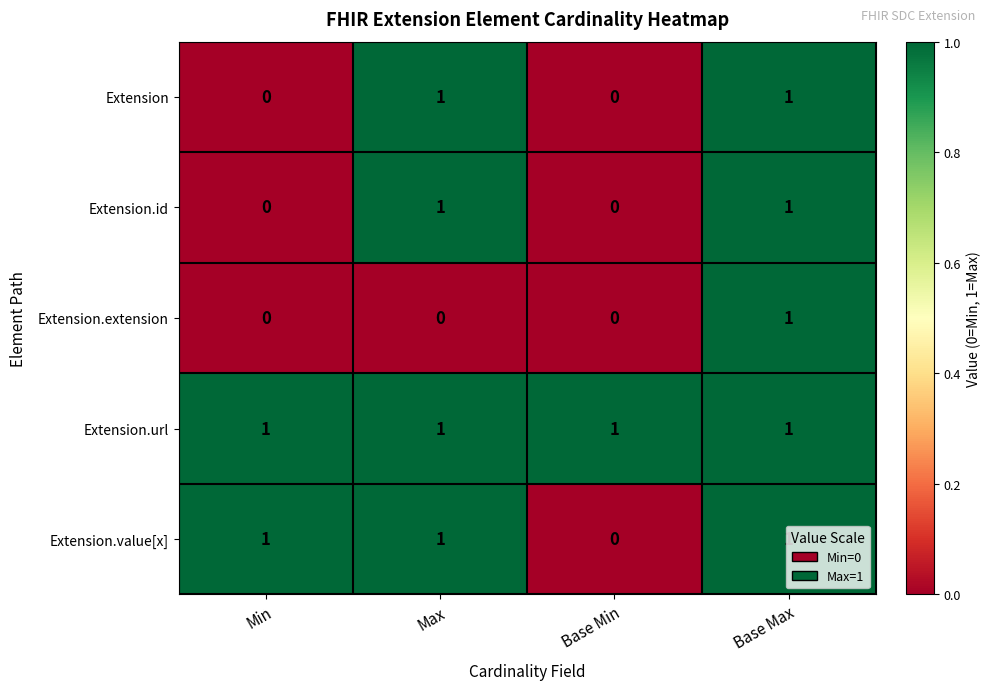

How many categories are shown in the chart?

4